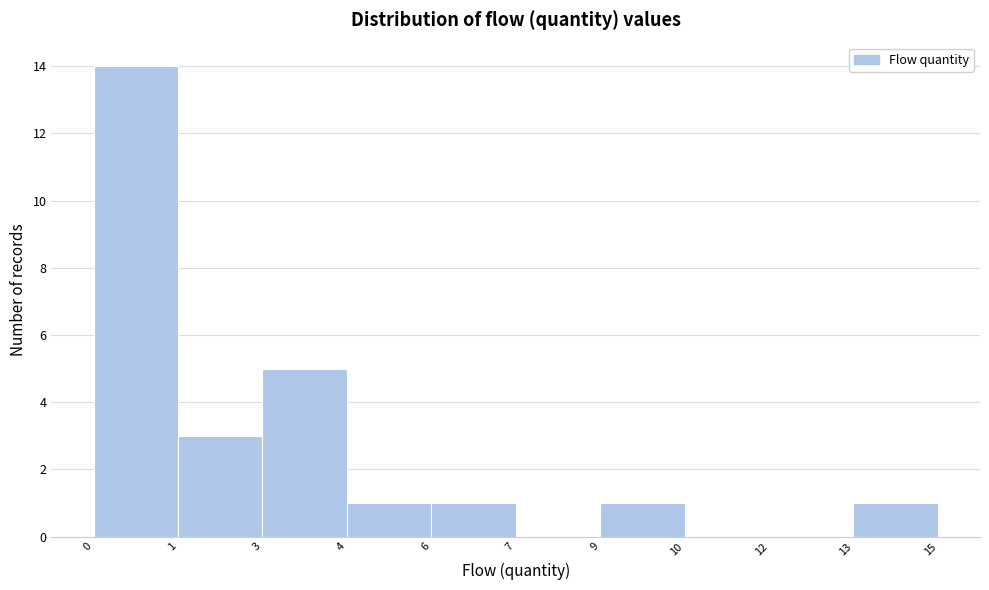

Reading right to left, list all the values displayed in this chart.

13=1	12=0	10=0	9=1	7=0	6=1	4=1	3=5	1=3	0=14